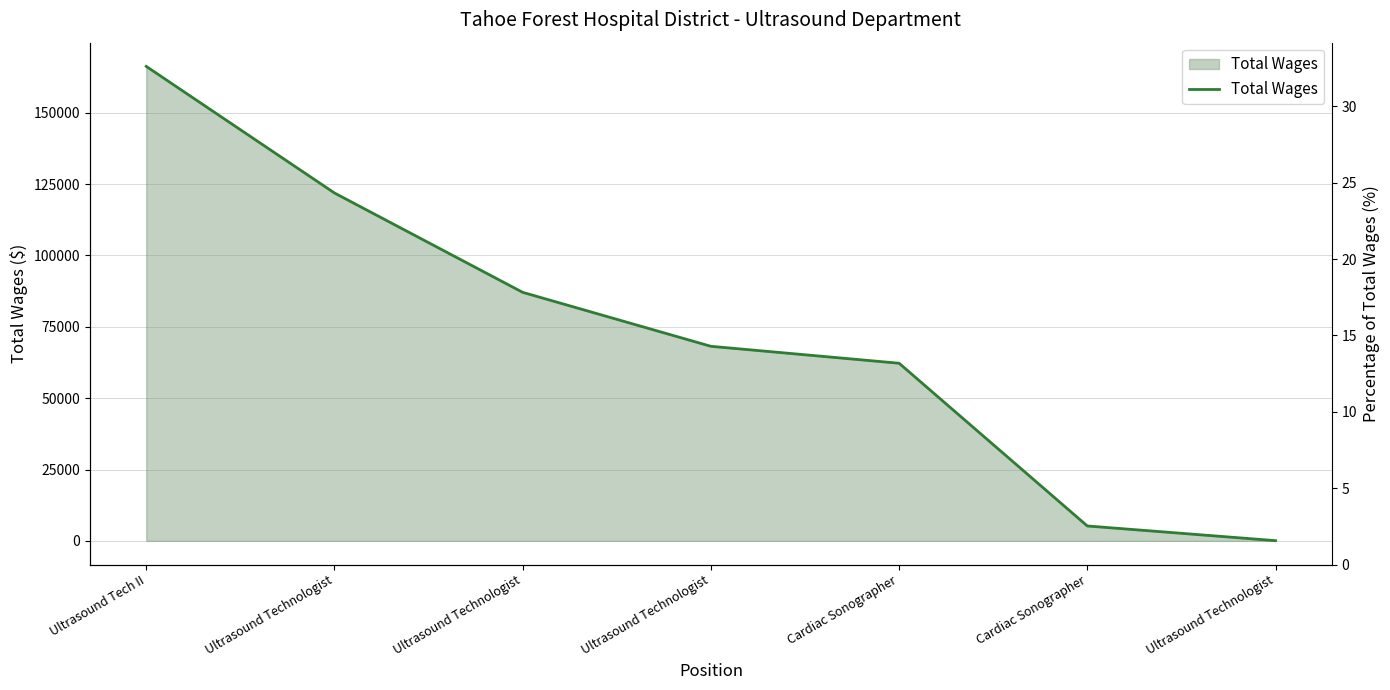

True or false: the data shows 87083 at Ultrasound Technologist.

True